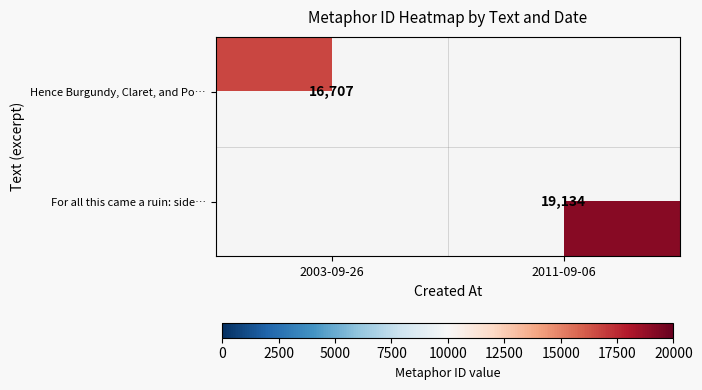

The value of For all this came a ruin: side… at 2011-09-06 is 29843. True or false?

False